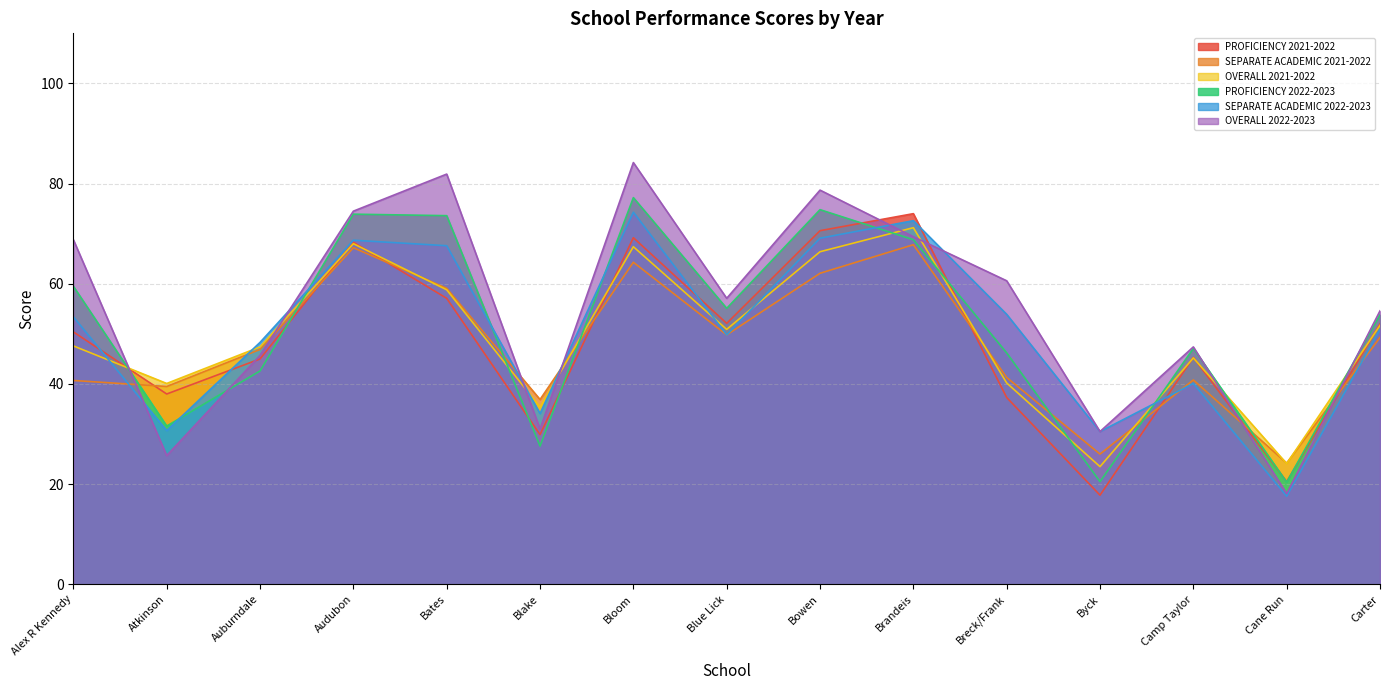

Which label corresponds to the largest value in the chart?

Bloom